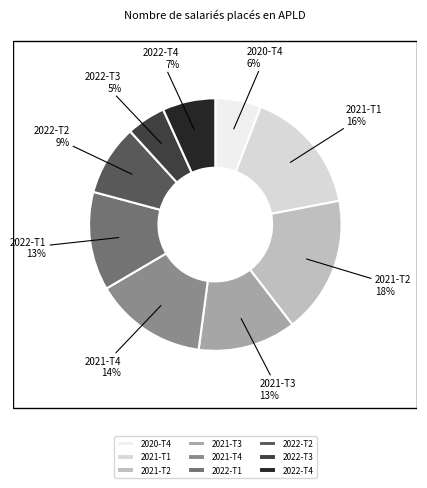

The 2021-T3 slice represents 13% of the pie. True or false?

True